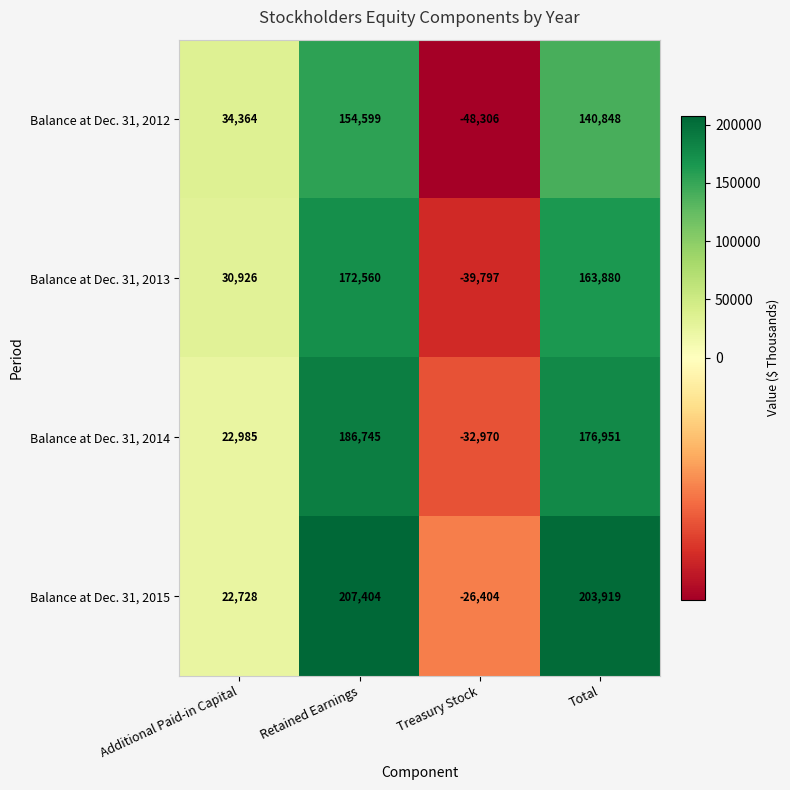

The value of Balance at Dec. 31, 2013 at Total is 92690. True or false?

False